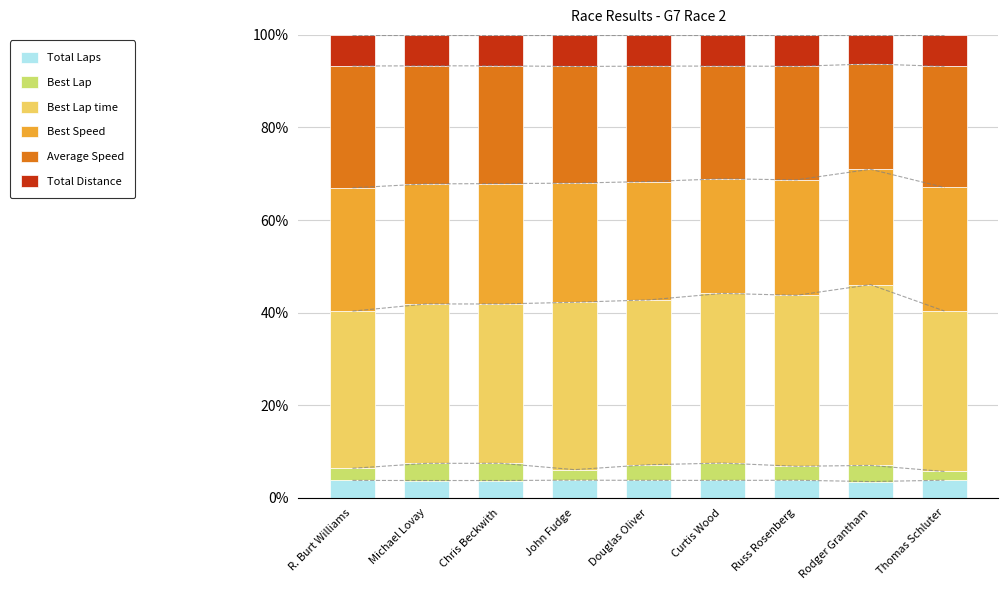

What is the maximum value shown in the chart?

39.1